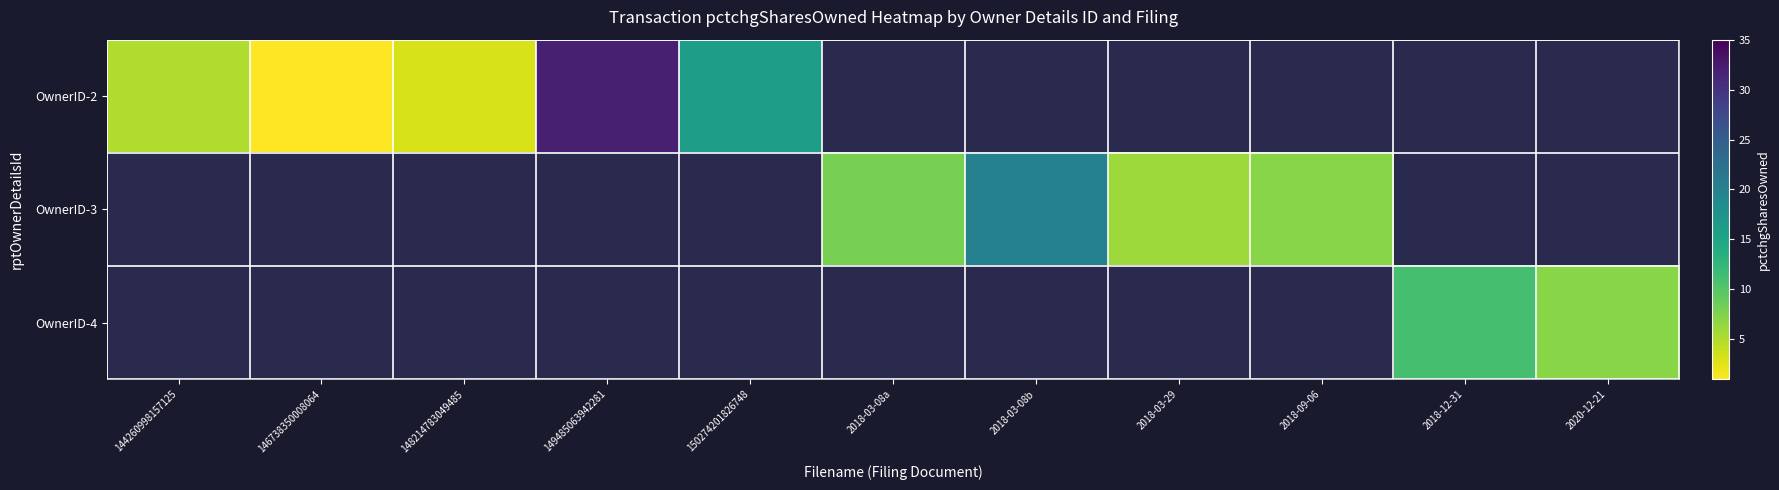

What is the maximum value for OwnerID-2?

32.0